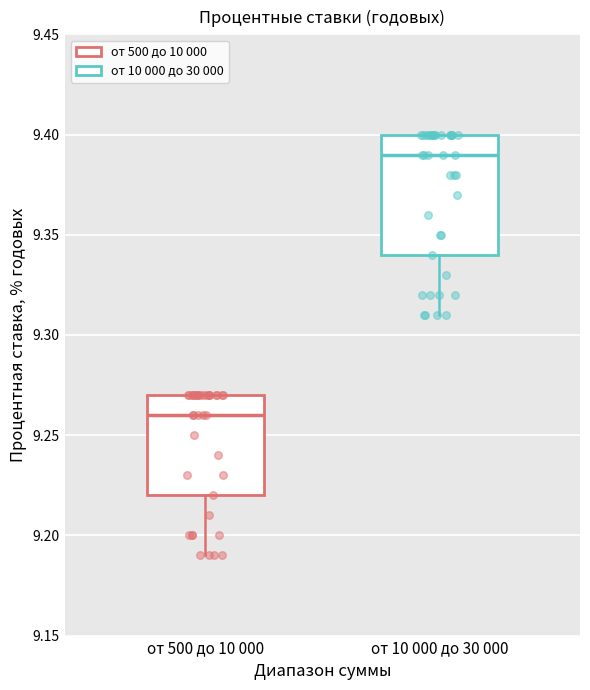

Which box's median line is the lowest?

от 500 до 10 000